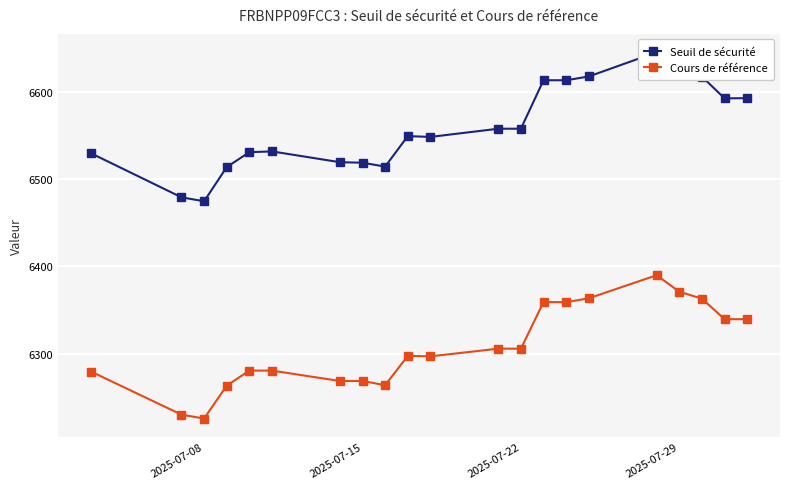

The Cours de référence series shows 4074.7 at 2025-07-29. True or false?

False